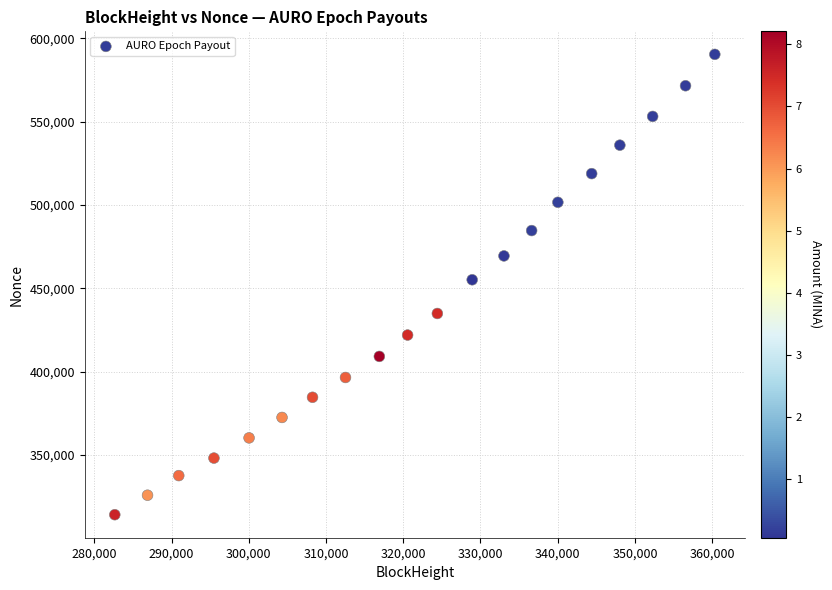

What is the range of X values (max minus min)?

77691